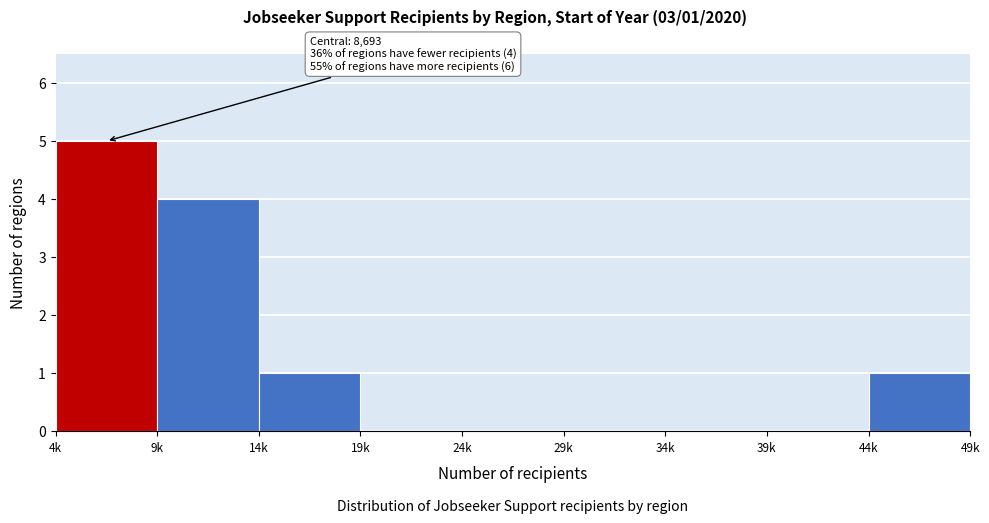

Reading right to left, transcribe all the data shown in this chart.

44k=1	39k=0	34k=0	29k=0	24k=0	19k=0	14k=1	9k=4	4k=5